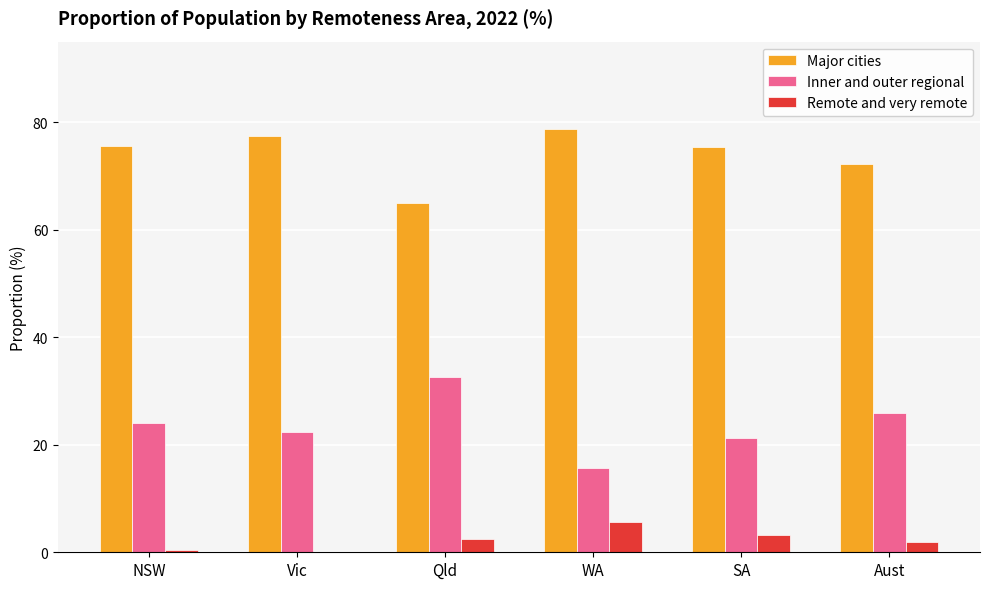

Read the Major cities value at SA.

75.4